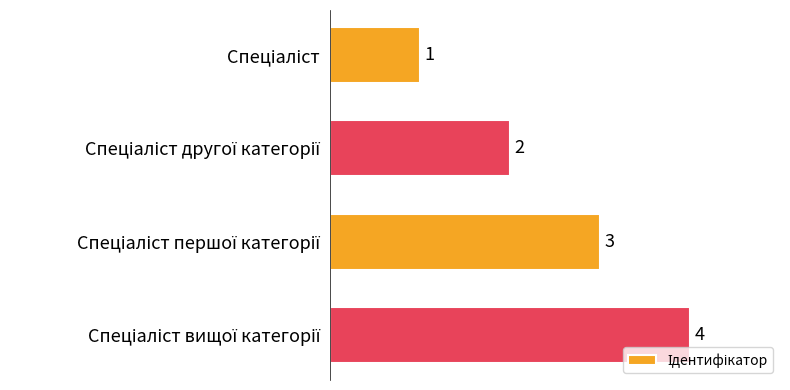

Count the values in the range 2 to 4.

3